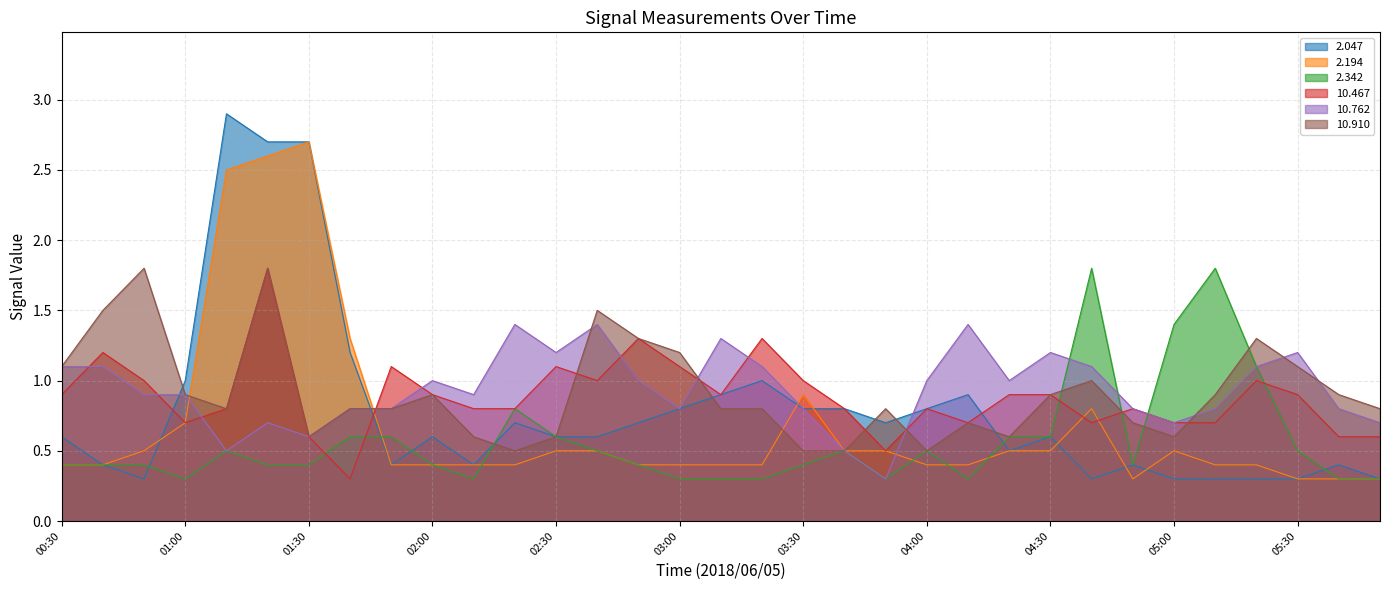

What is the sum of the 10.762 values at 02:20 and 01:00?

2.3